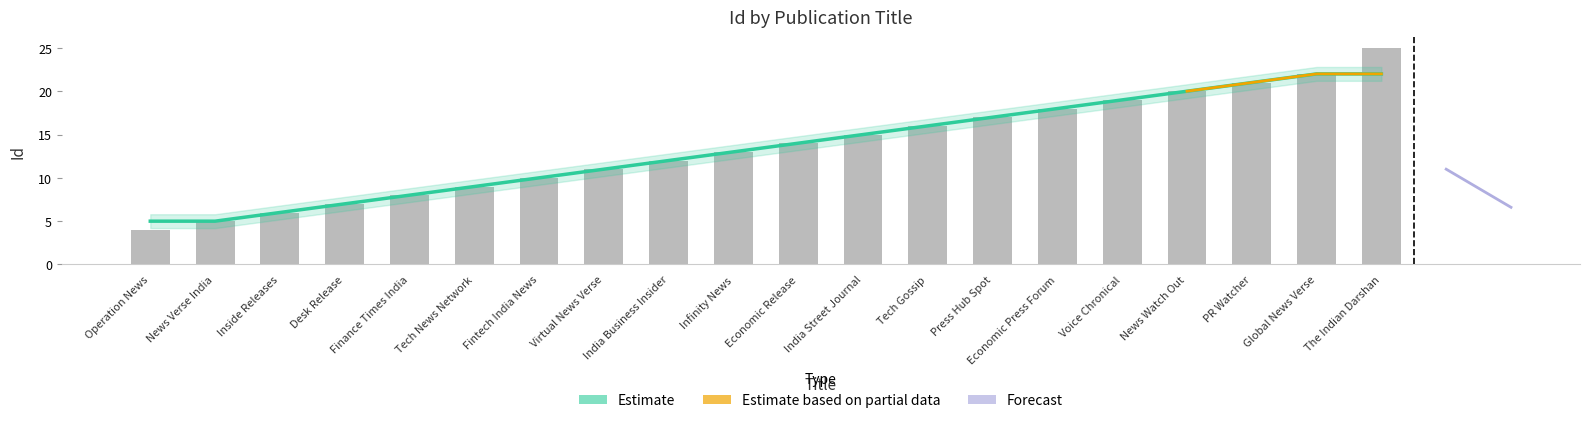

Where does the data first go above 14?

India Street Journal